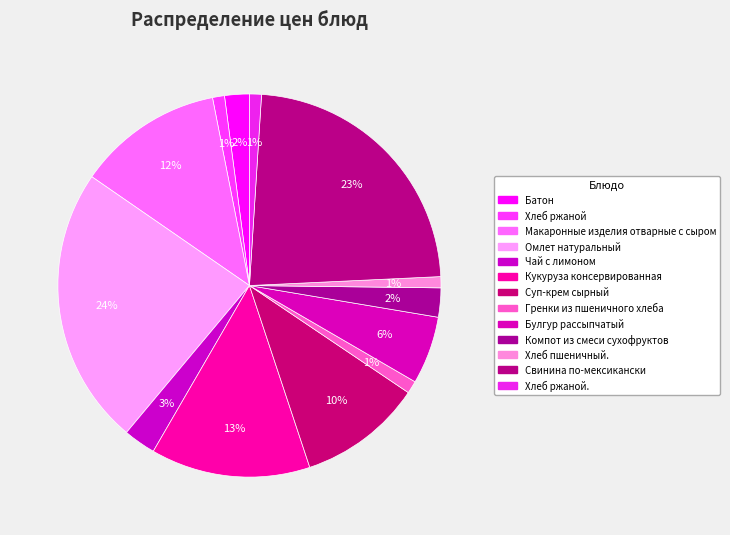

Which category has the biggest portion of the pie?

Омлет натуральный